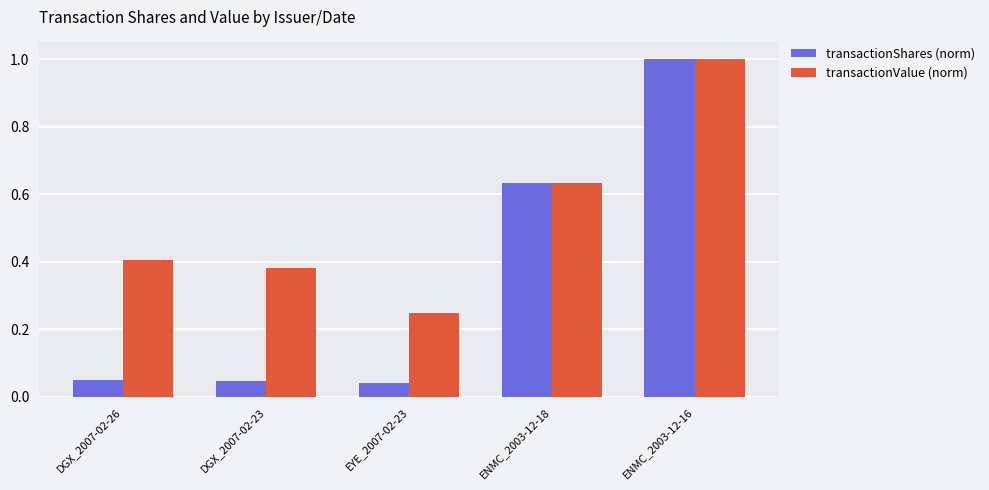

What are all the series names shown in the legend?

transactionShares (norm), transactionValue (norm)